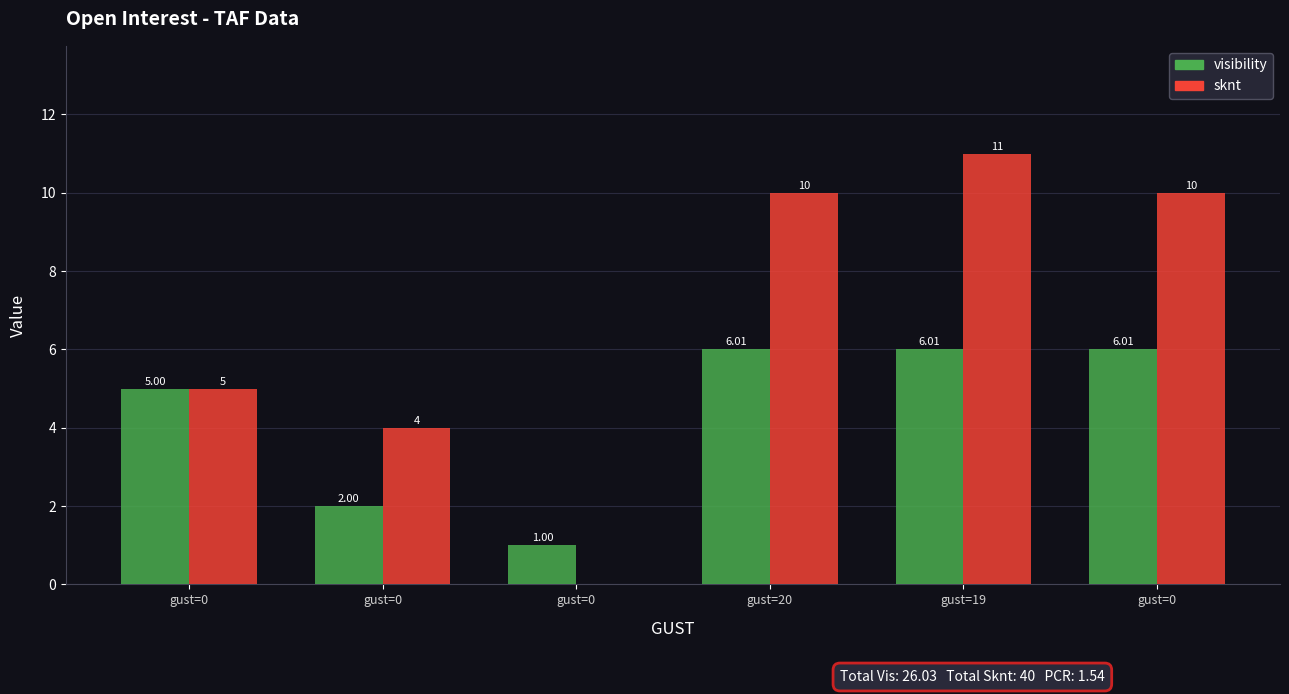

What are all the series names shown in the legend?

visibility, sknt